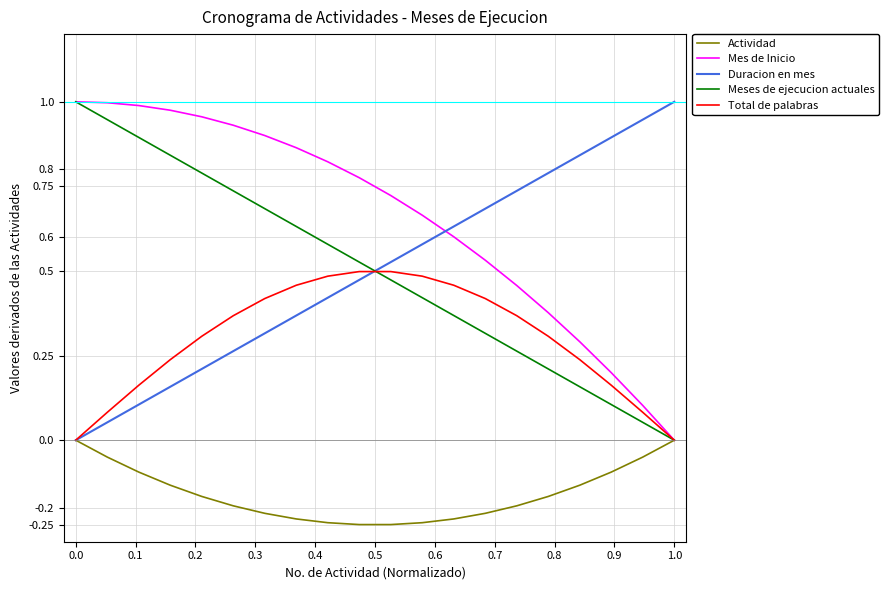

True or false: Mes de Inicio has more than 1 interior local peaks.

False